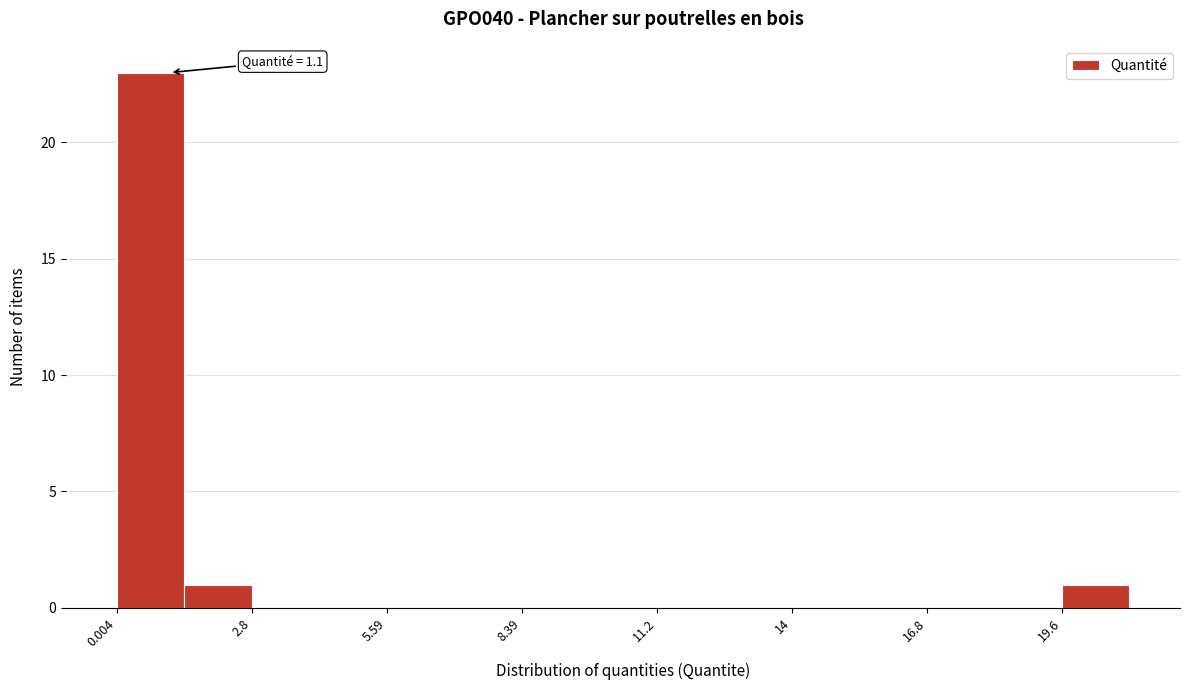

Around what value on the x-axis is the tallest bar? Give the approximate position of its centre, as read against the axis.

0.5